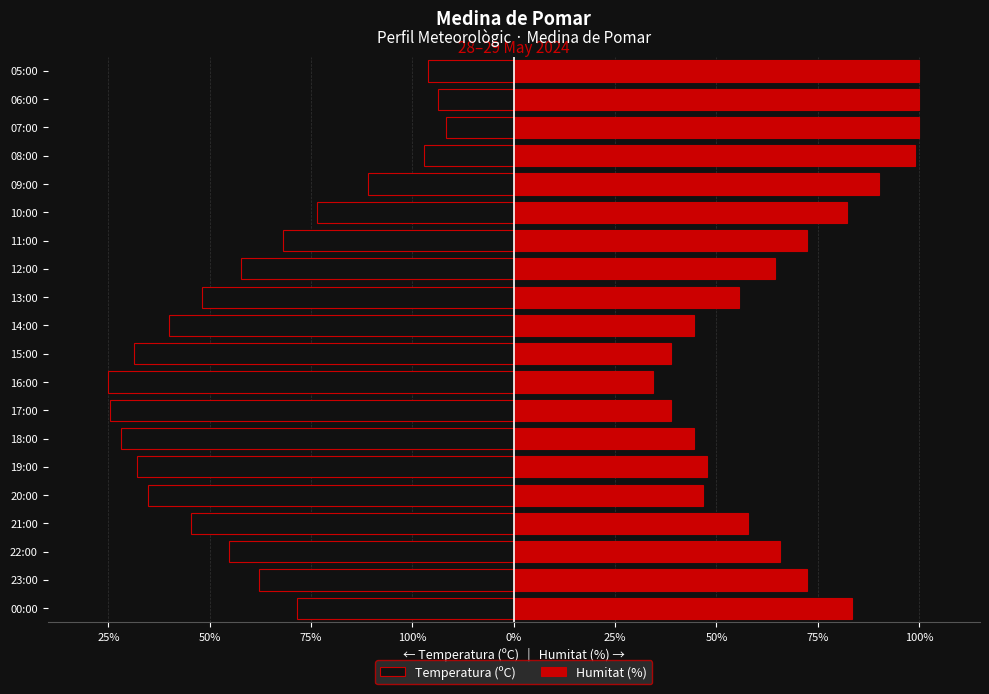

How many data points in Humitat (%) are less than 65?

10